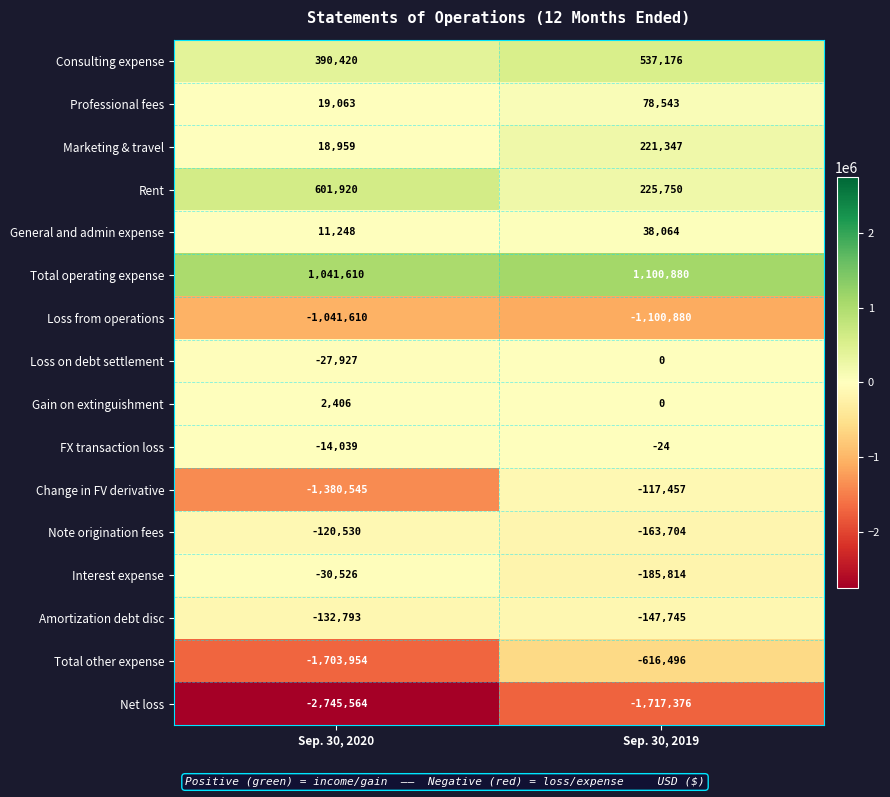

At which category does the chart reach its minimum across all series?

Sep. 30, 2020